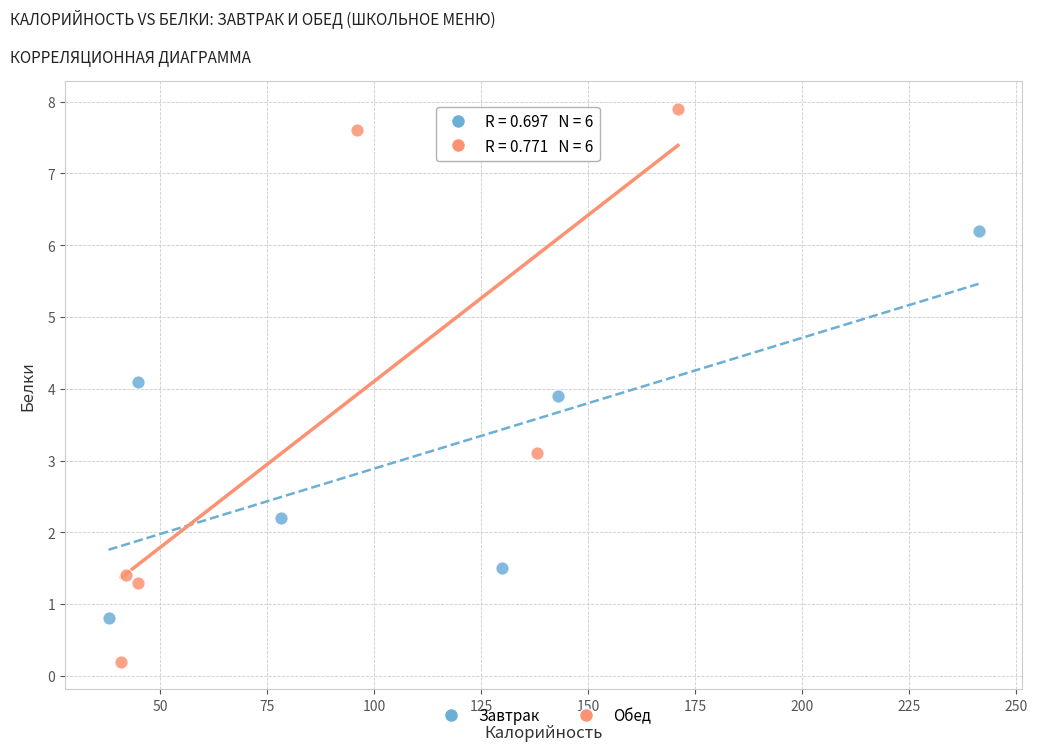

Which series reaches the maximum Y coordinate?

Обед